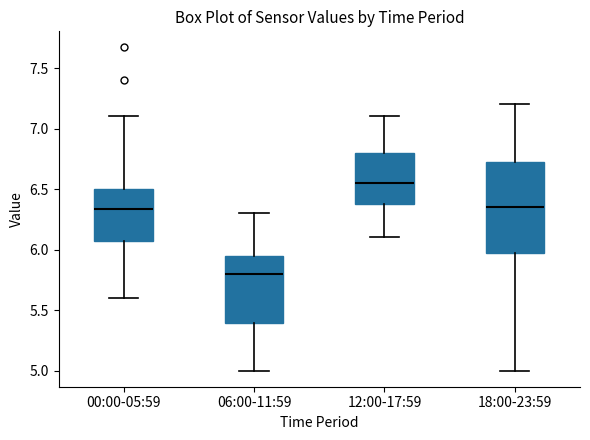

Which box is the tallest, from its lower edge to its upper edge?

18:00-23:59